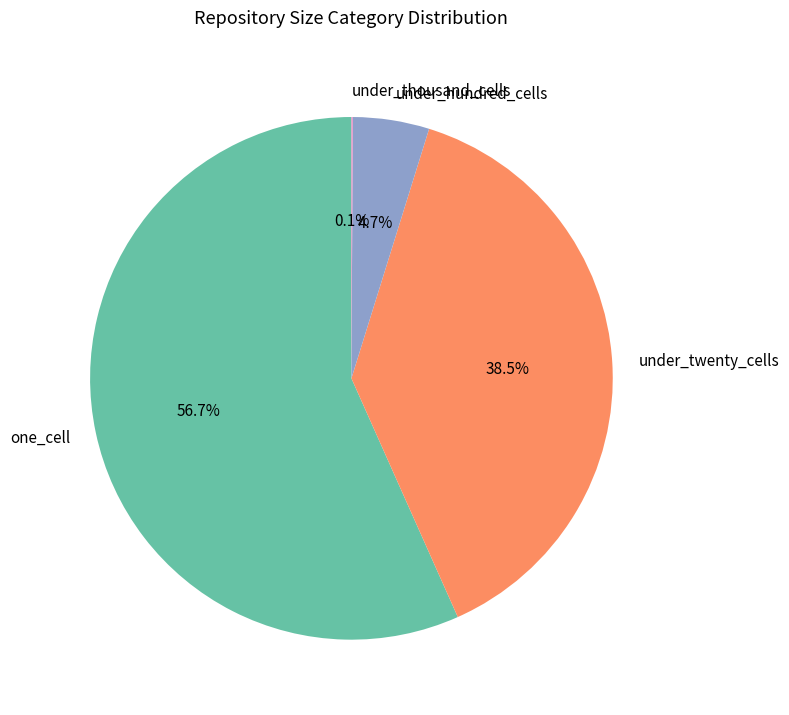

How much of the chart is everything except under_twenty_cells?

61.5%